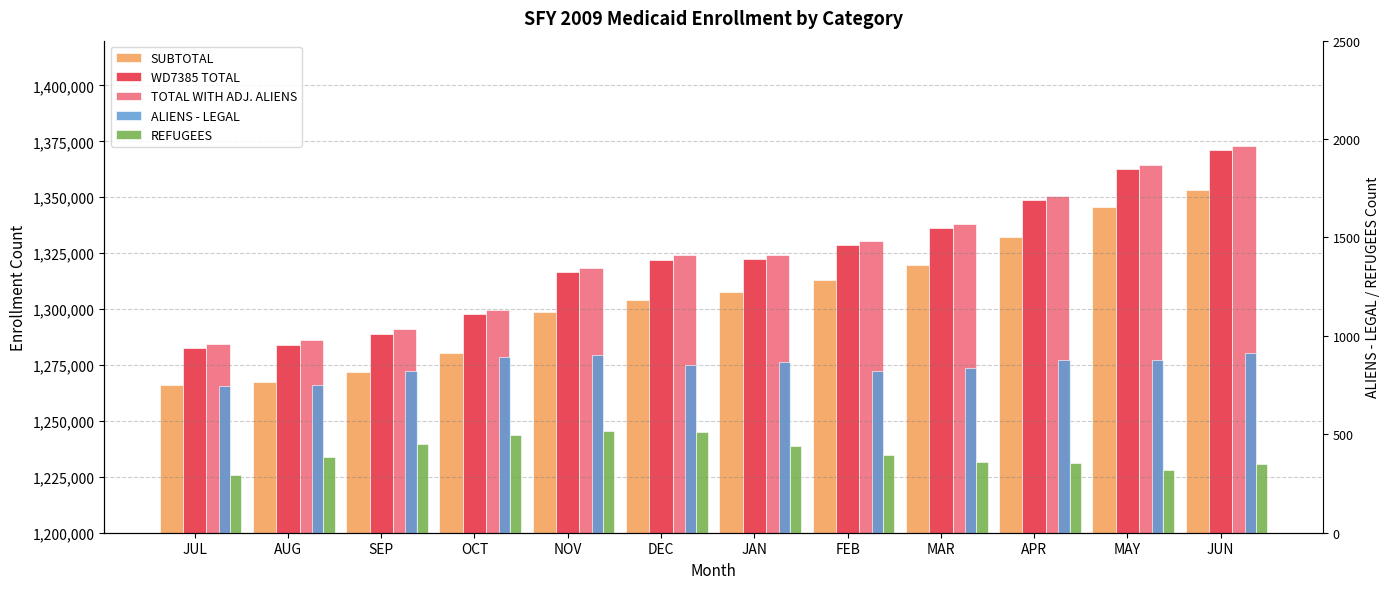

Where does the TOTAL WITH ADJ. ALIENS series first go above 1324351?

FEB